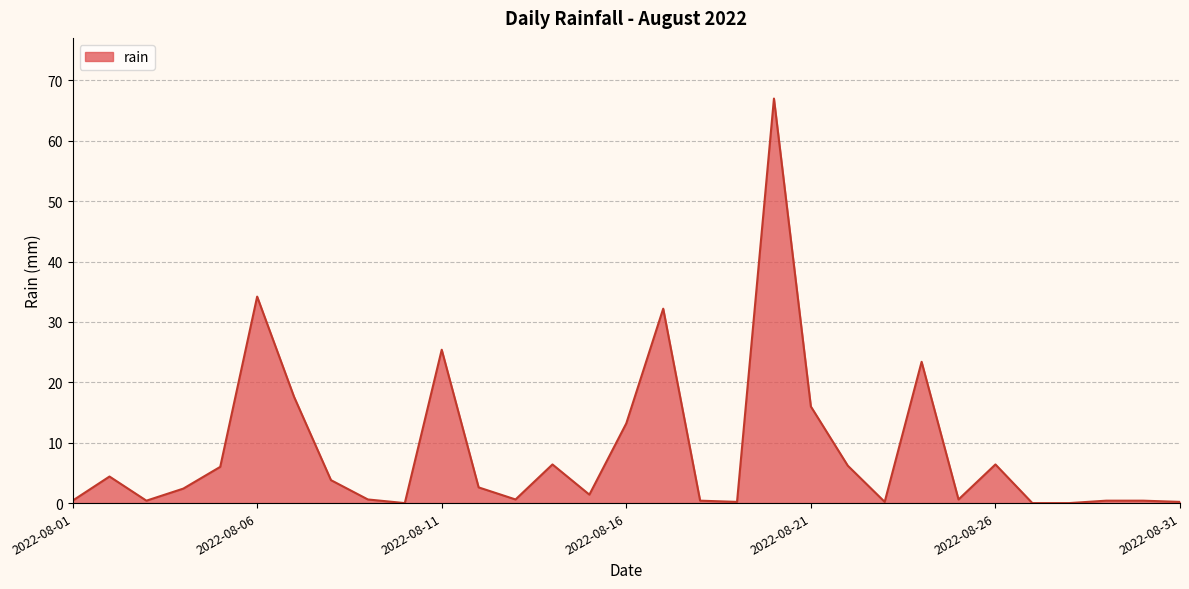

What is the difference between the second highest and second lowest values?

34.2